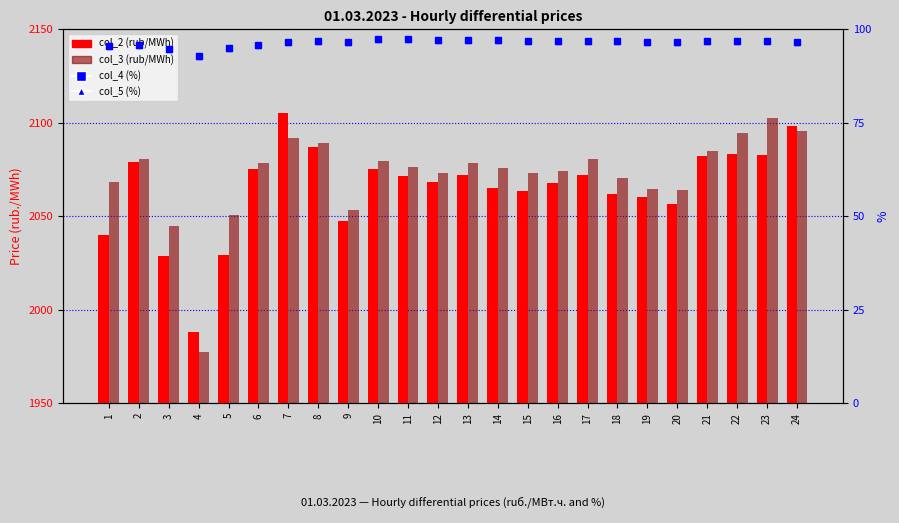

How many groups of bars are there?

24